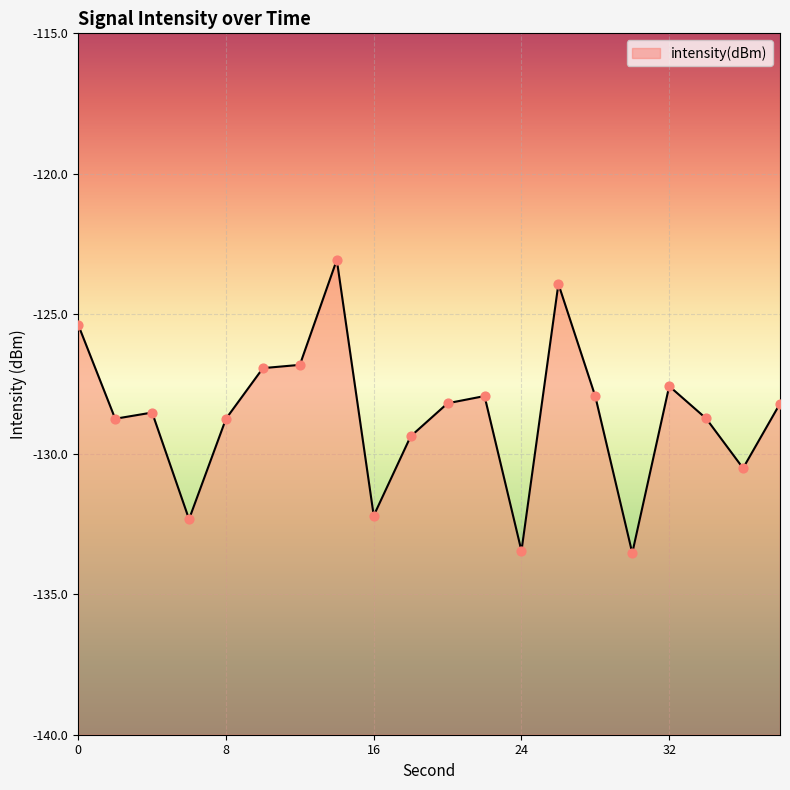

Which has a higher value, 36 or 4?

4